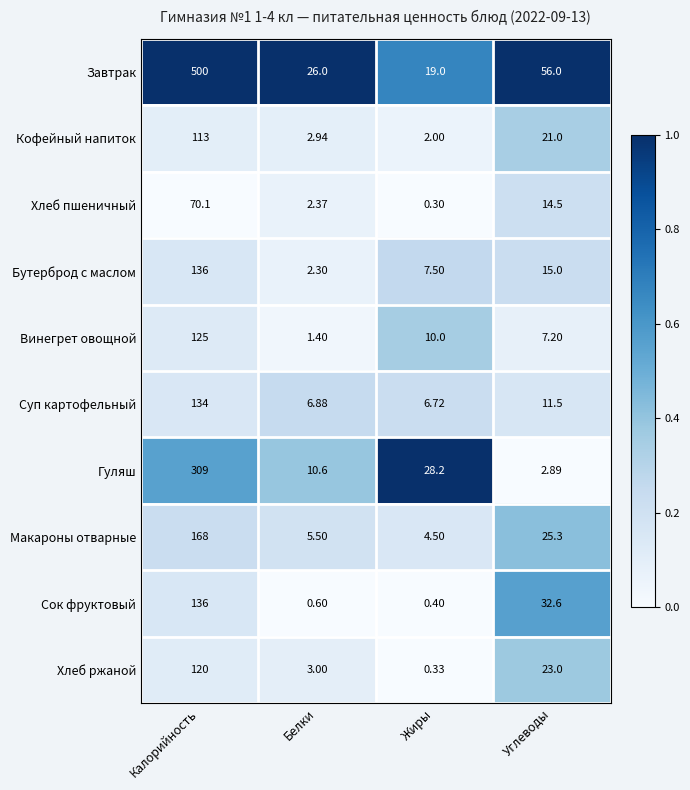

List the labels in order of Винегрет овощной value, smallest first.

Белки, Углеводы, Жиры, Калорийность